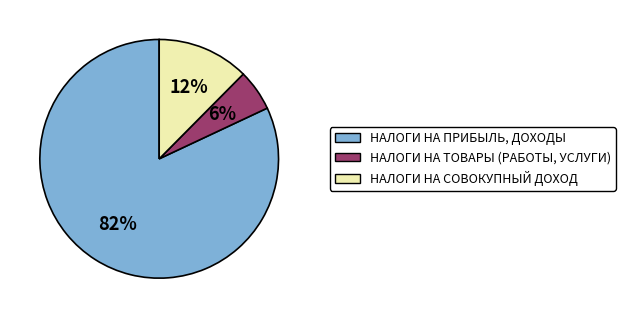

The НАЛОГИ НА ПРИБЫЛЬ, ДОХОДЫ slice represents 82% of the pie. True or false?

True